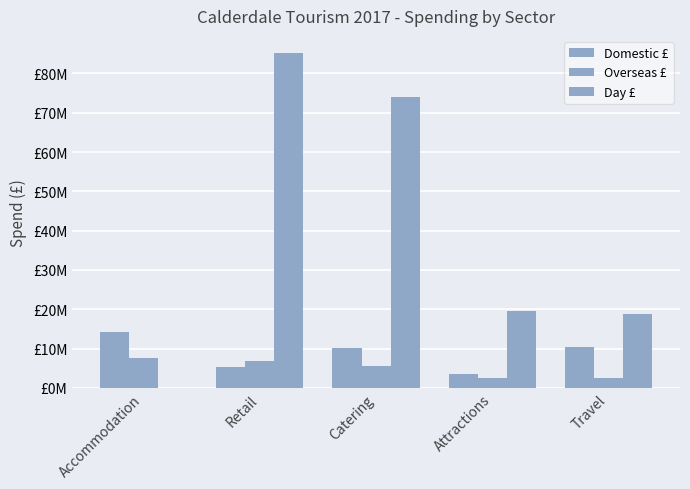

Reading left to right, extract all data points from this chart.

Domestic £: Accommodation=14171000	Retail=5355000	Catering=10218000	Attractions=3475000	Travel=10406000
Overseas £: Accommodation=7680000	Retail=6899000	Catering=5512000	Attractions=2524000	Travel=2444000
Day £: Accommodation=0	Retail=85297000	Catering=74030000	Attractions=19595000	Travel=18837000